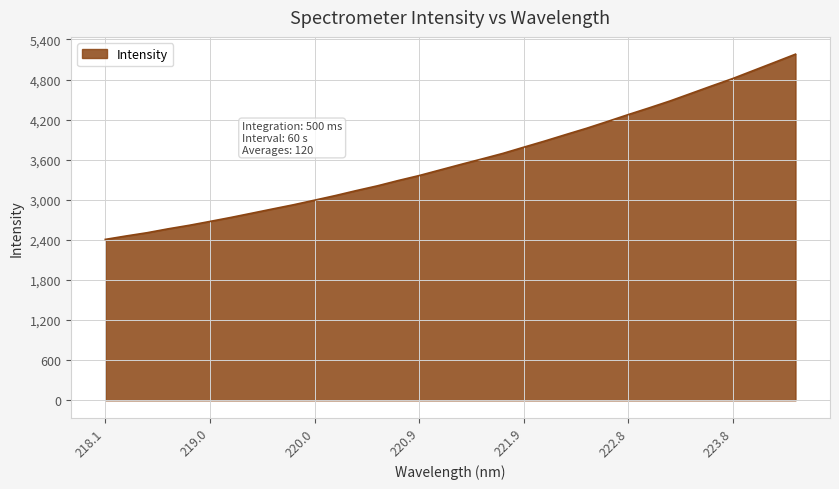

Reading left to right, what are all the values shown in this chart?

2407.4	2459.0	2507.5	2565.5	2617.9	2676.4	2736.2	2799.5	2863.5	2926.4	2994.7	3064.0	3138.3	3209.0	3288.7	3363.3	3447.0	3530.6	3611.6	3694.6	3787.6	3879.4	3975.6	4070.1	4171.8	4275.7	4376.1	4479.7	4592.2	4705.2	4815.1	4936.2	5057.1	5179.0